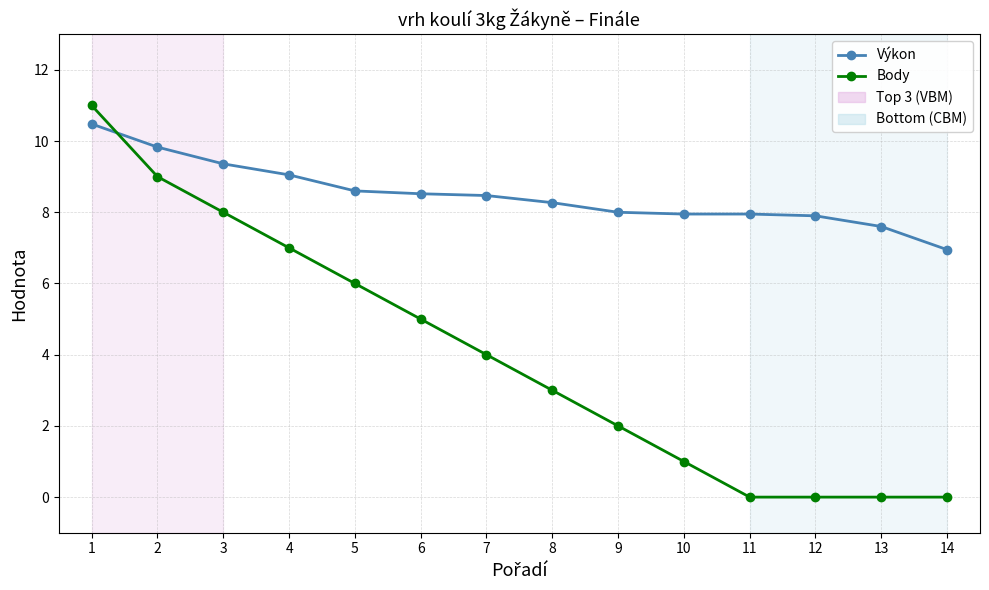

What is the difference between the maximum and minimum values in the Body series?

11.0